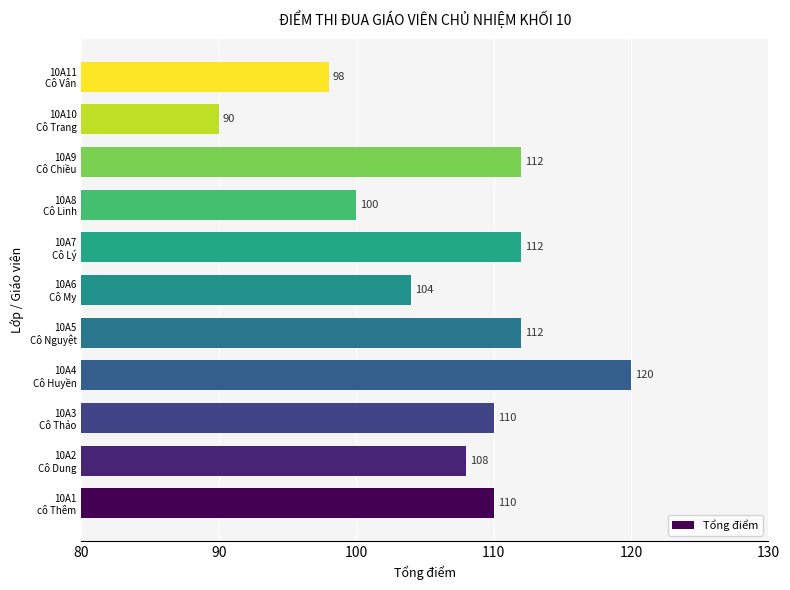

What is the difference between the maximum and minimum values?

30